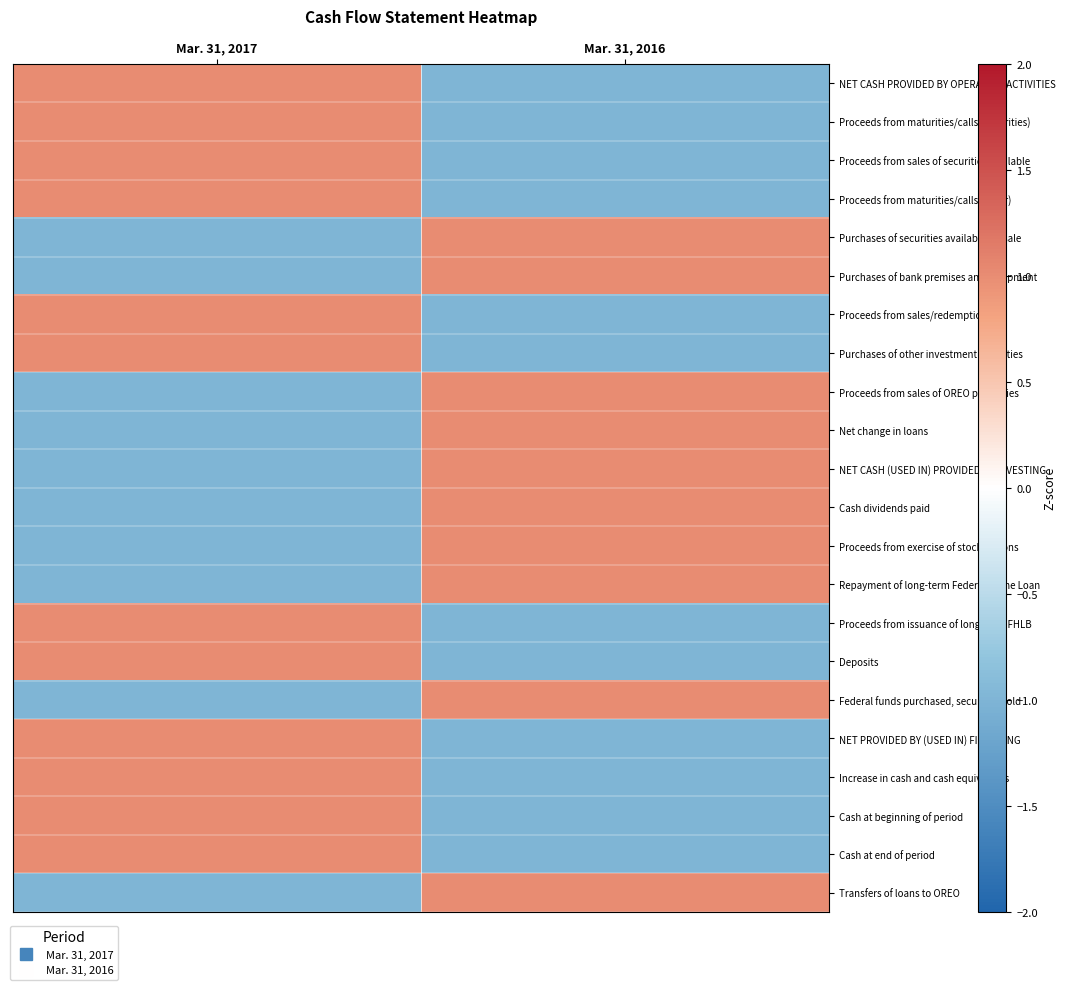

Between Mar. 31, 2017 and Mar. 31, 2016, which series saw the biggest shift?

NET CASH PROVIDED BY OPERATING ACTIVITIES